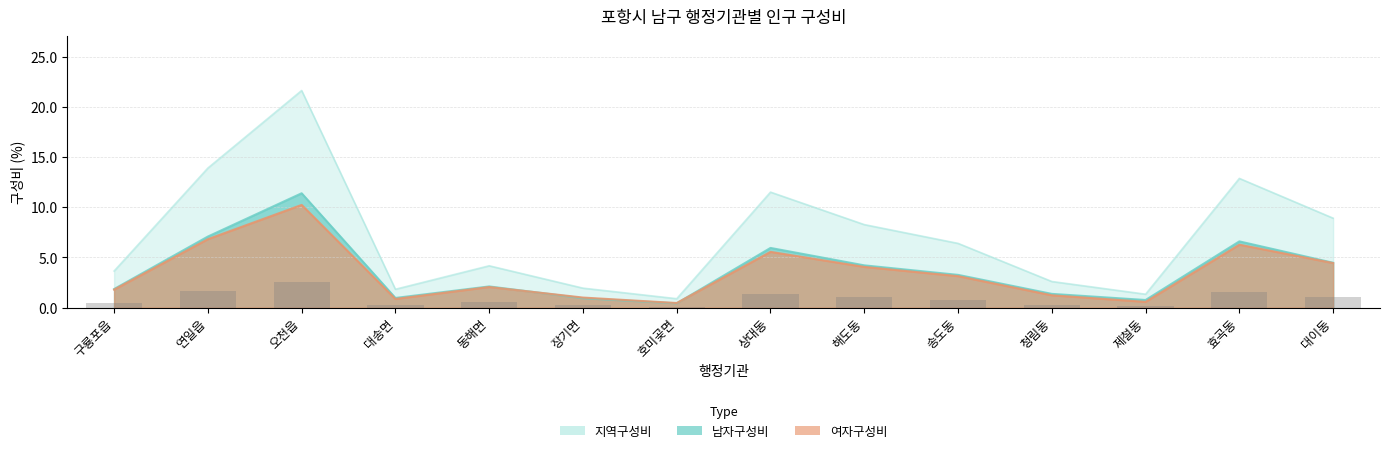

Where does the 지역구성비 series first go above 6?

연일읍